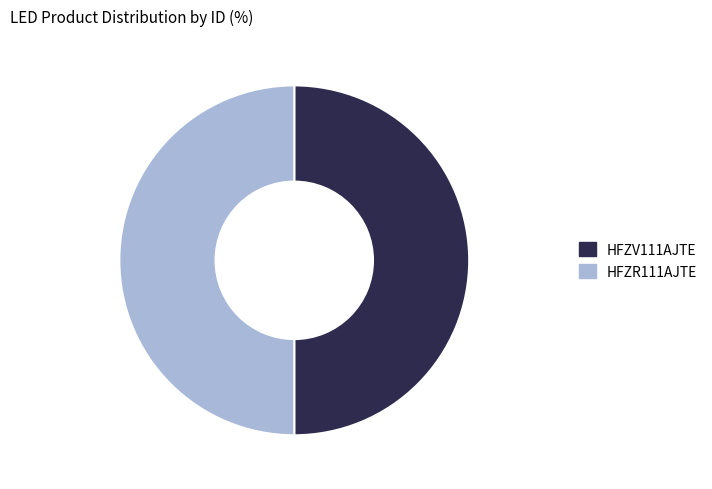

What is the ratio of the value at HFZV111AJTE to the value at HFZR111AJTE?

1.0